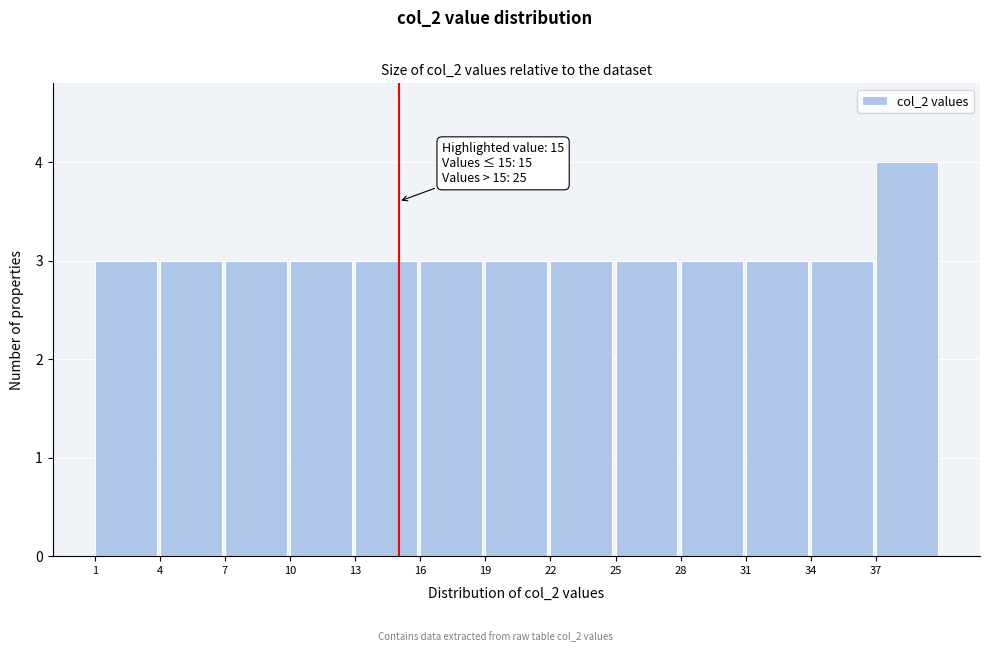

Which range on the x-axis has the tallest bar?

37 to 40